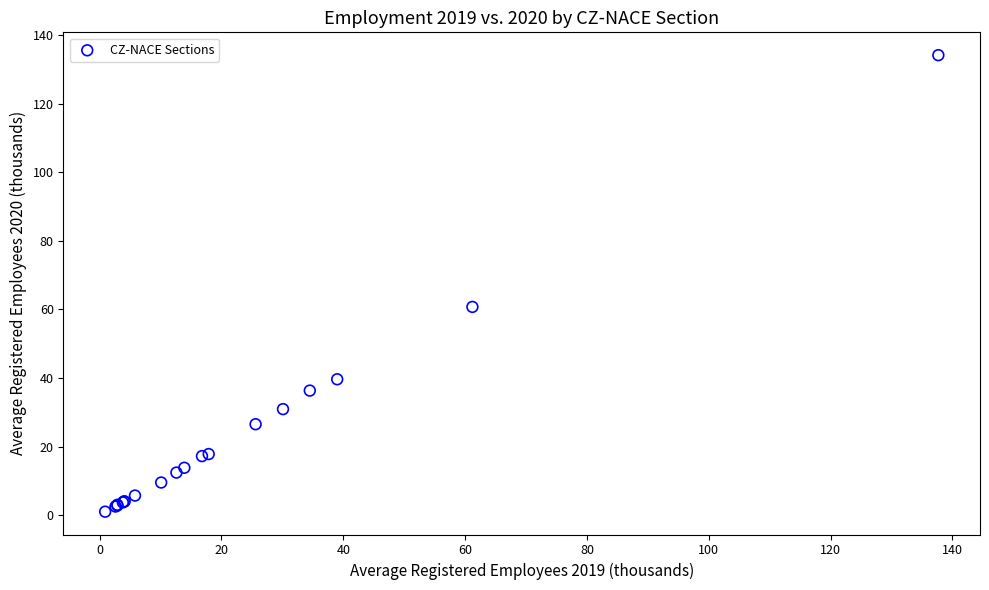

What Y value in the scatter plot is closest to 67?

60.7